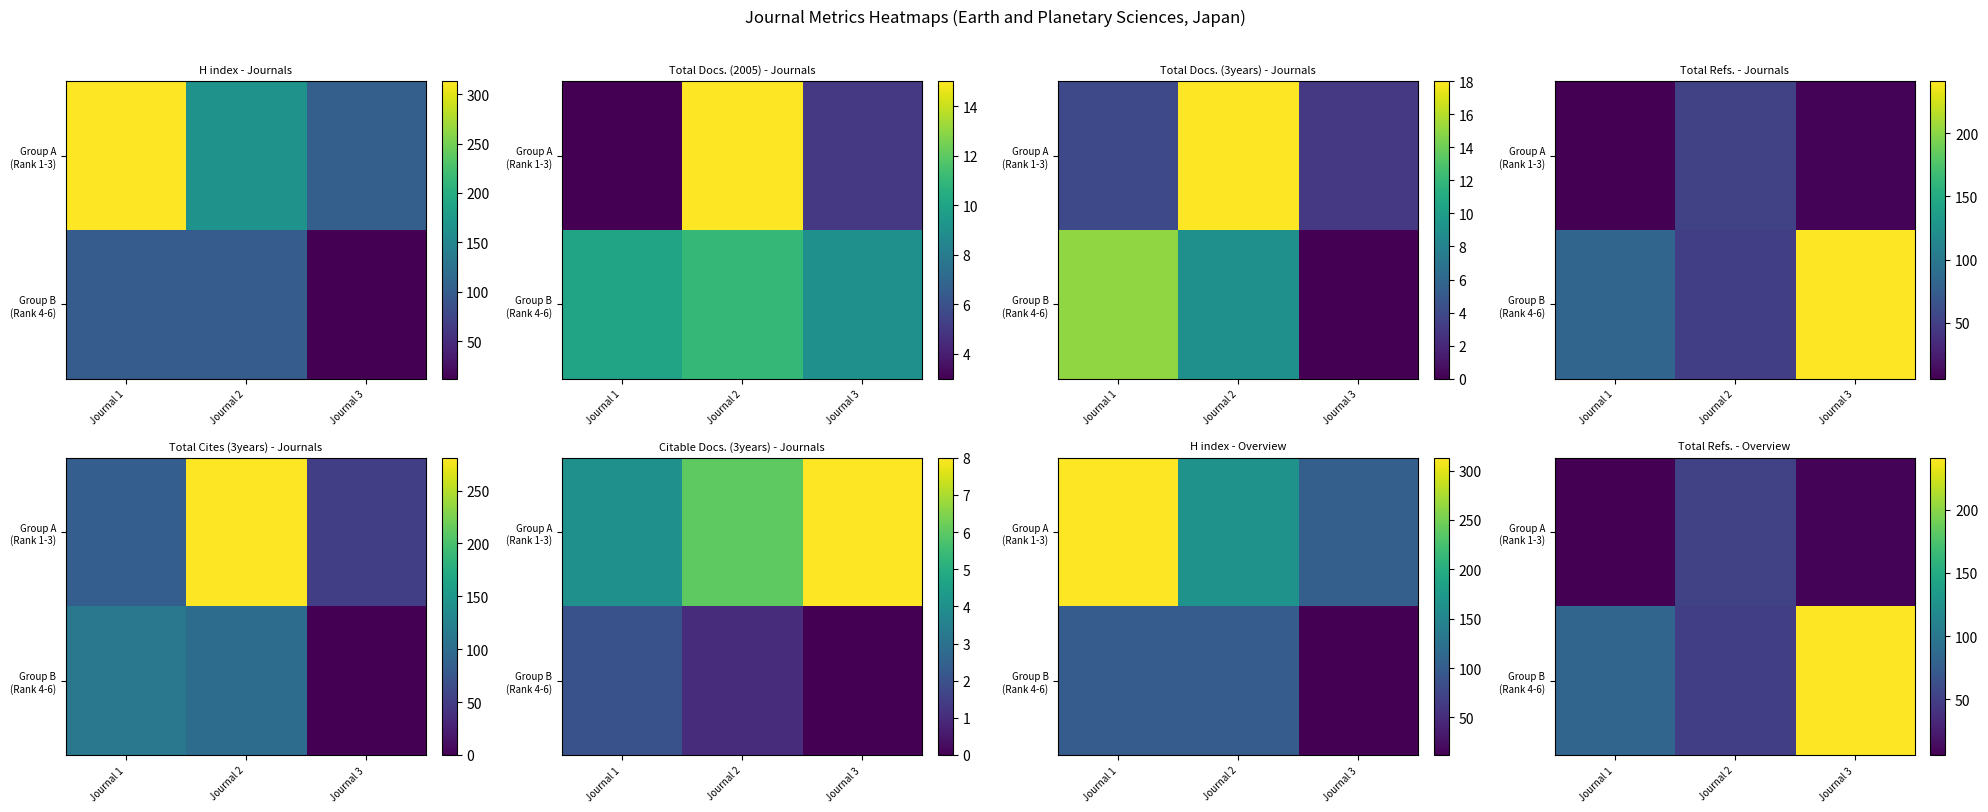

Which category has the lowest value across all series?

Journal 1